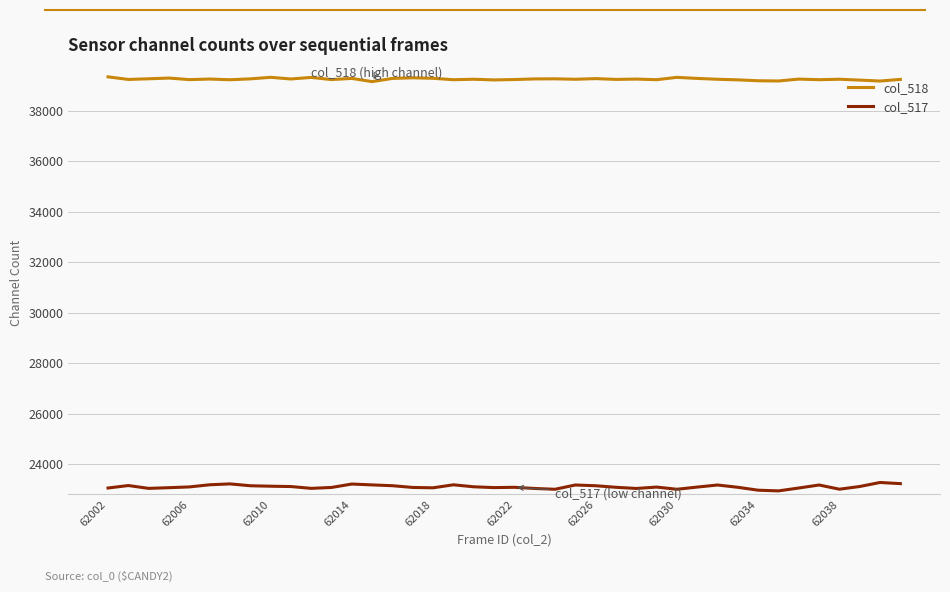

What are all the series names shown in the legend?

col_518, col_517